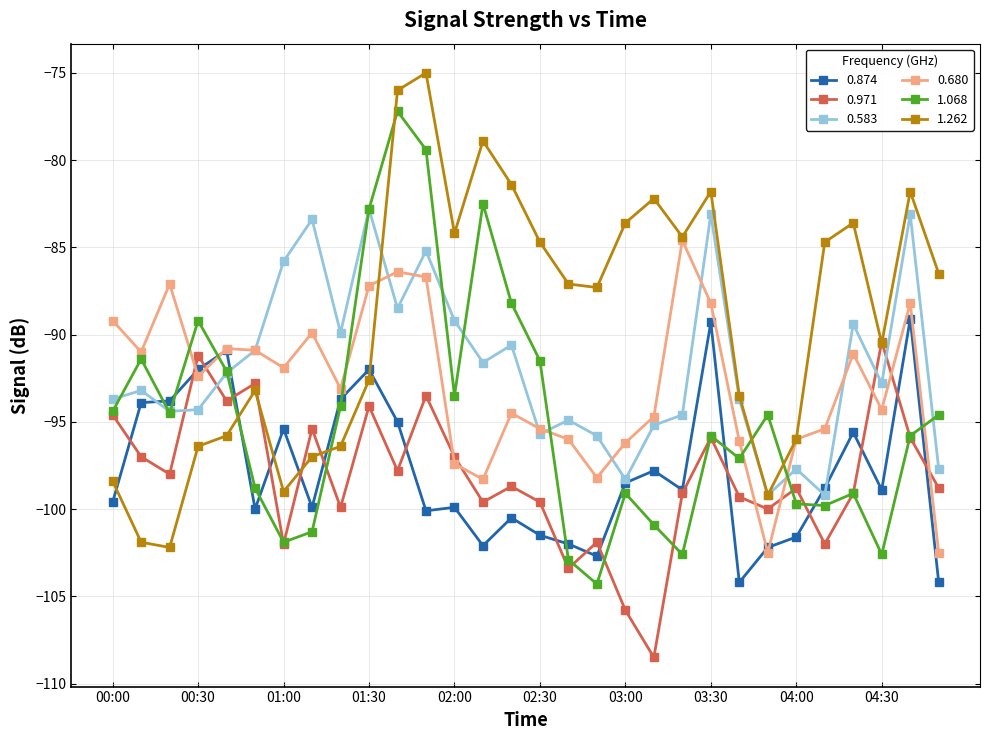

True or false: 1.068 has more than 2 points higher than both neighbors.

True